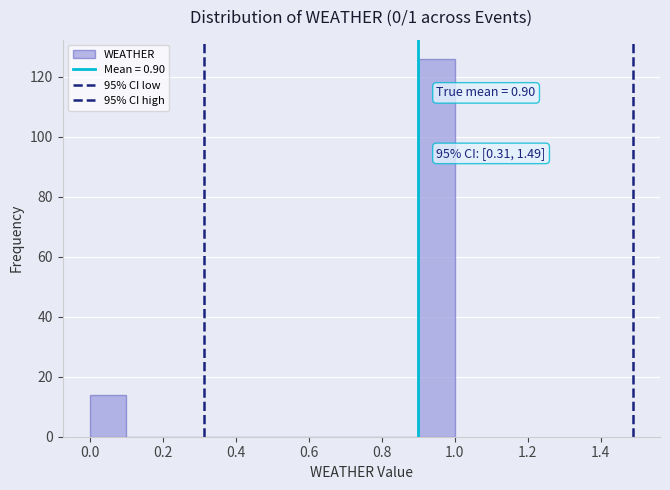

Which range on the x-axis has the tallest bar?

0.9 to 1.0